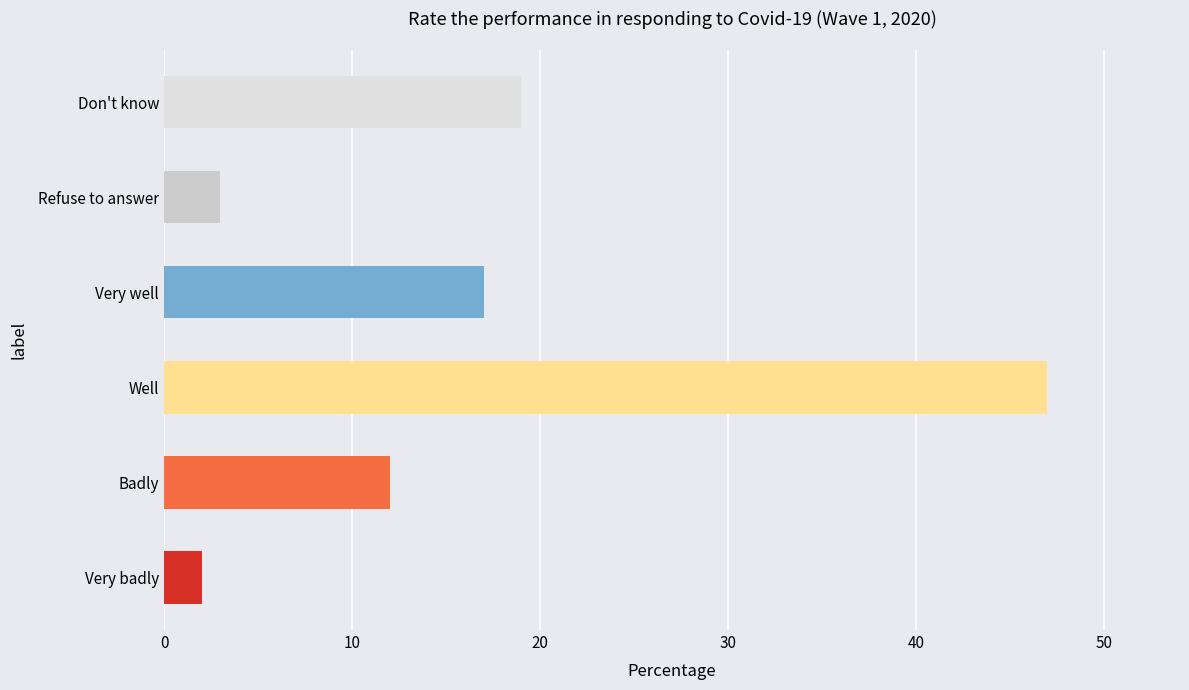

What is the change in value from Very badly to Badly?

+10